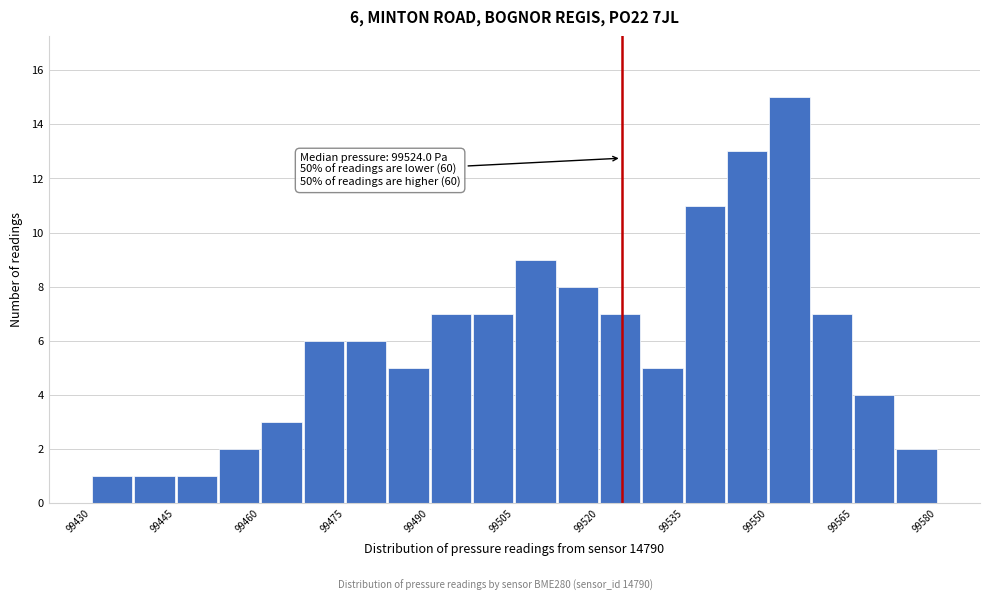

Read against the x-axis, roughly where is the centre of the tallest bar?

99554